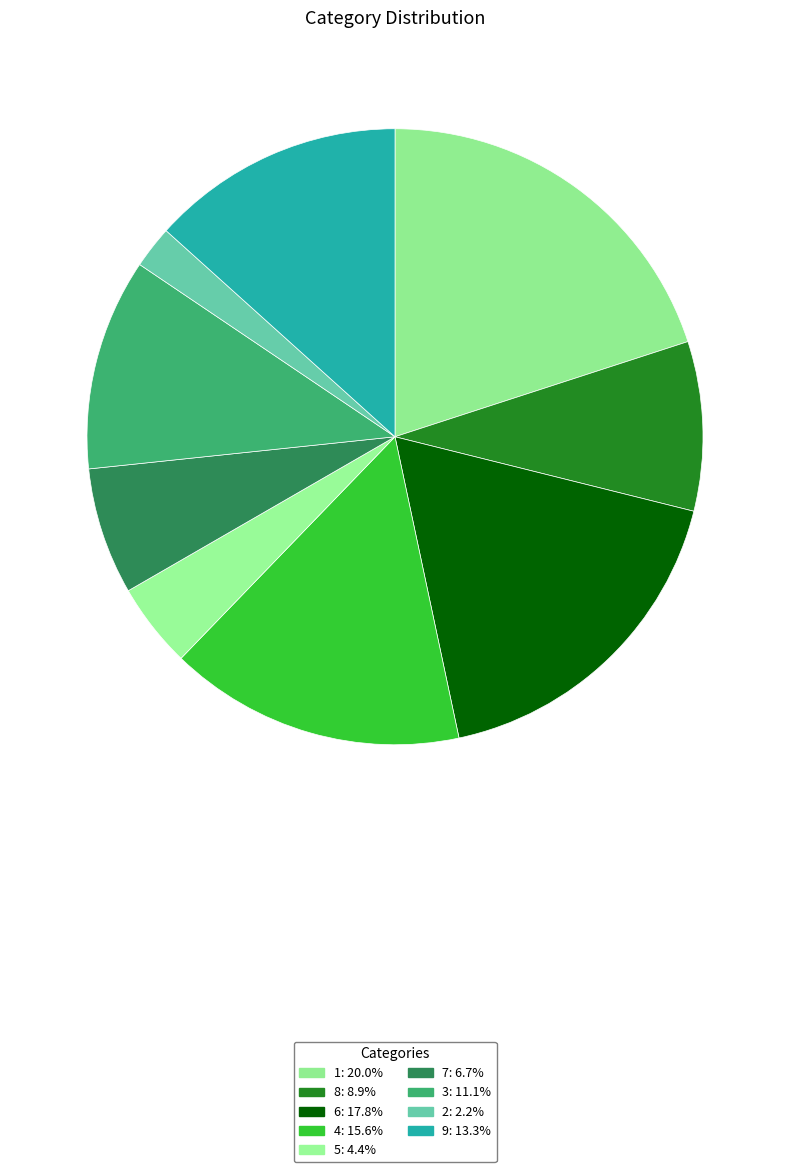

Does 9 account for over 50% of the chart?

No